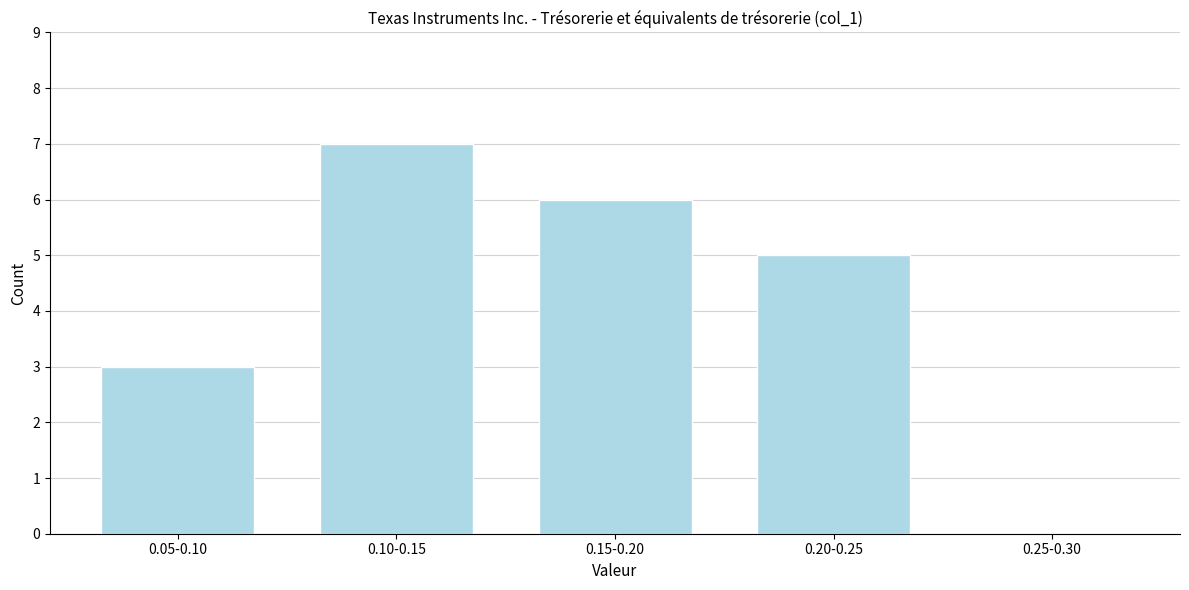

Reading left to right, list all the values displayed in this chart.

0.05-0.10=3	0.10-0.15=7	0.15-0.20=6	0.20-0.25=5	0.25-0.30=0